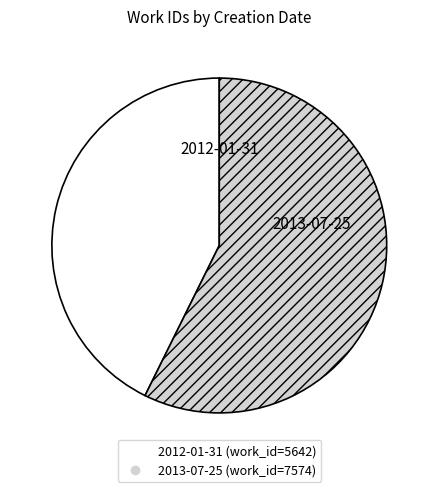

Does 2013-07-25 account for over 50% of the chart?

Yes